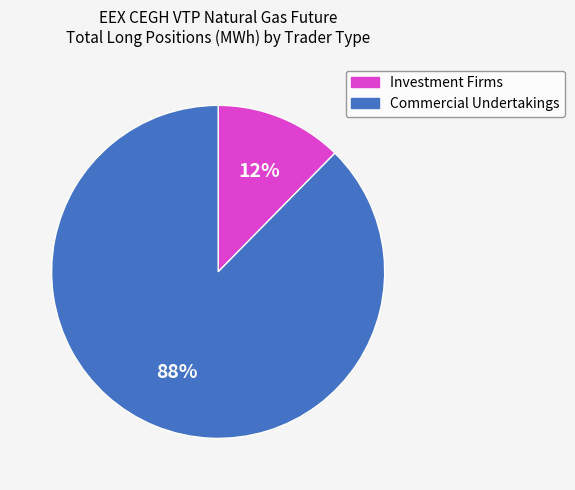

True or false: Commercial Undertakings accounts for 88% of the total.

True